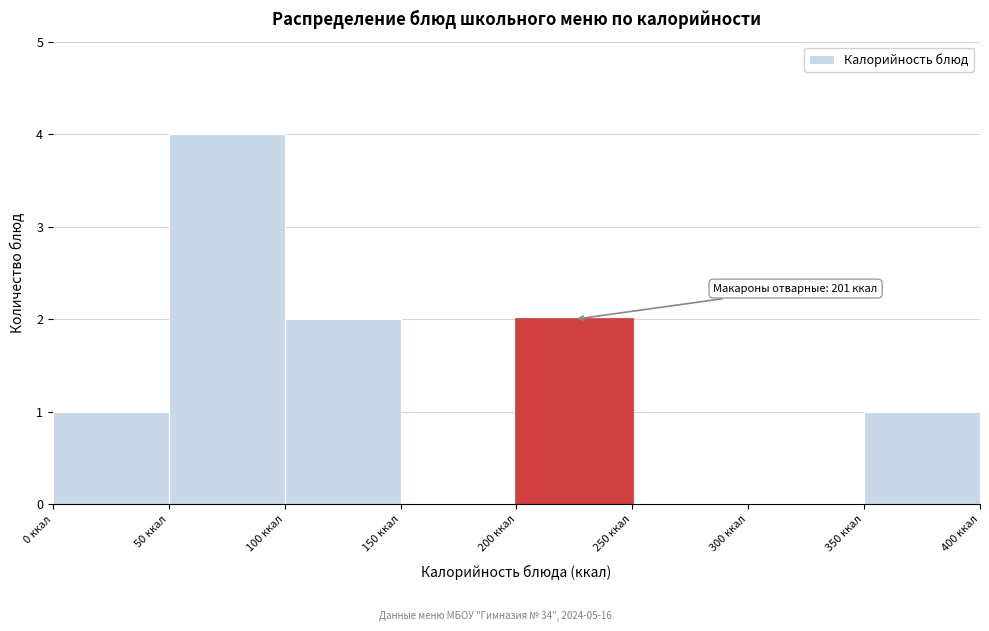

Over which range of the x-axis is the bar tallest?

50 to 100